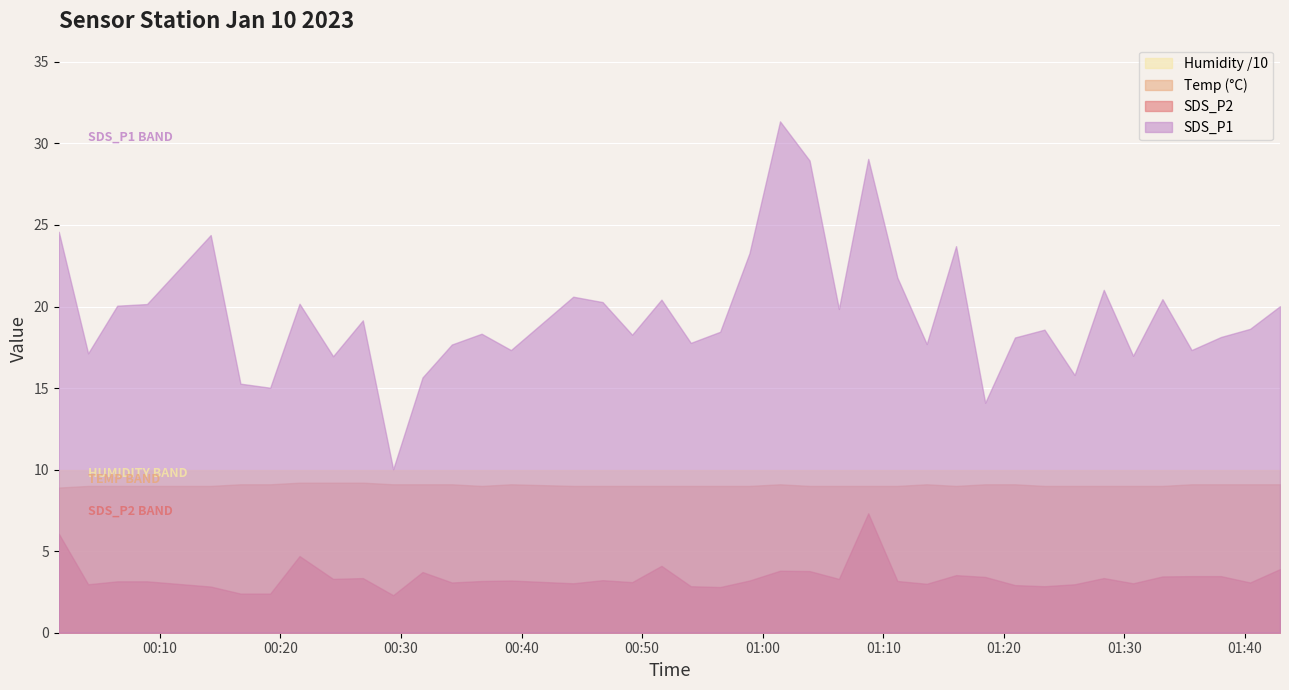

True or false: SDS_P2 has more than 2 interior local peaks.

True